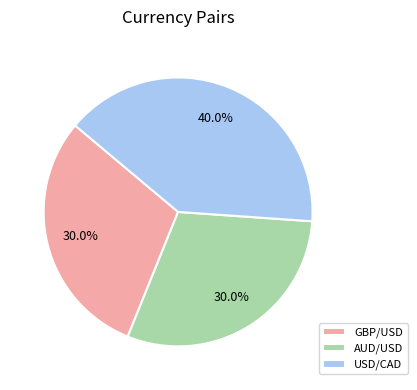

Does AUD/USD represent more than half of the total?

No